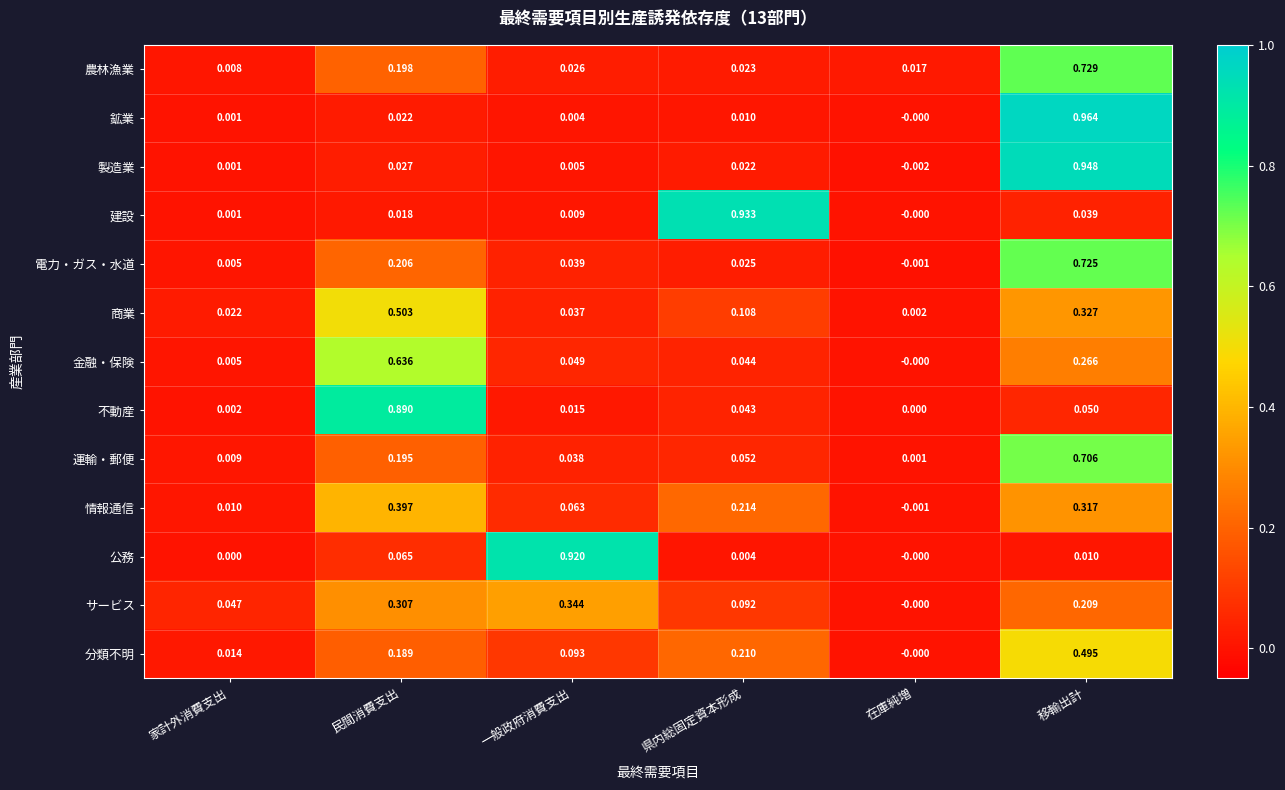

Which category has the lowest value across all series?

在庫純増